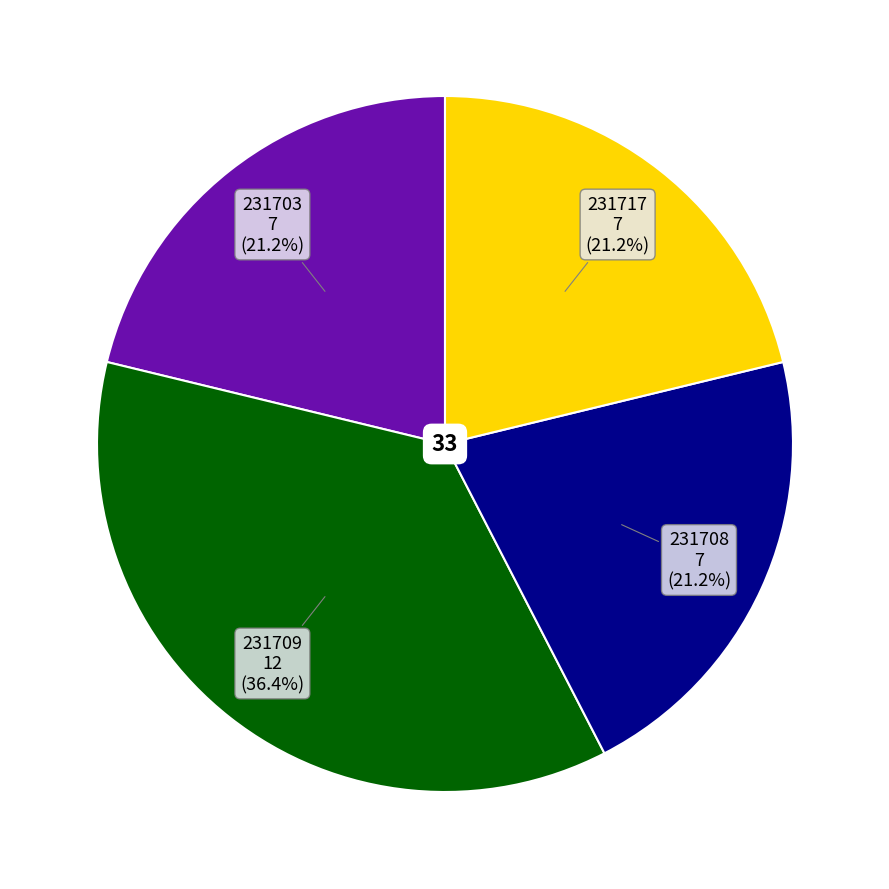

Is there any slice that represents more than half of the pie?

No